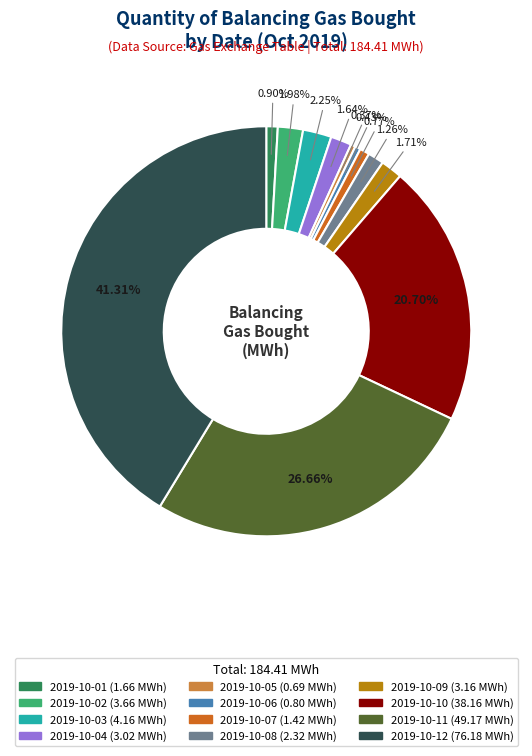

Is 2019-10-07 the majority of the pie?

No